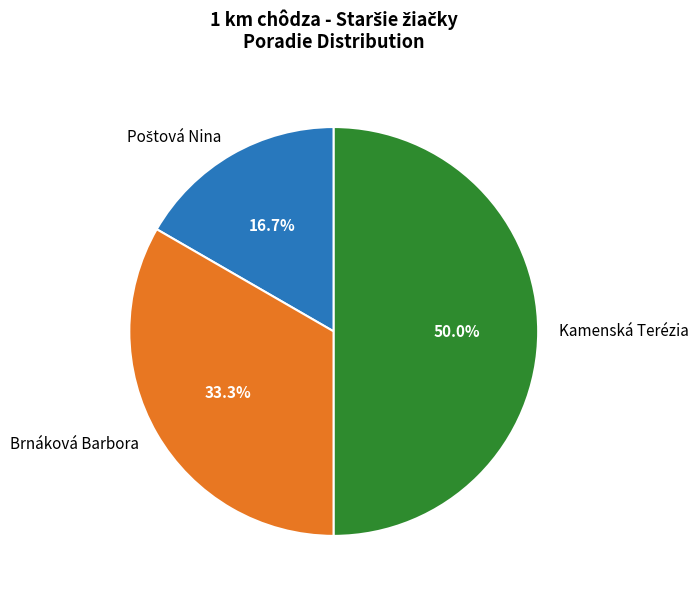

Approximately how many times larger is the value at Brnáková Barbora compared to Kamenská Terézia?

0.7